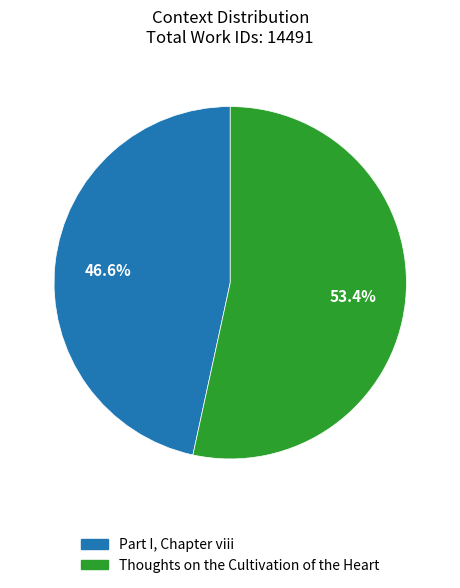

To the nearest percent, what is the difference between the largest and smallest slice percentages?

7%